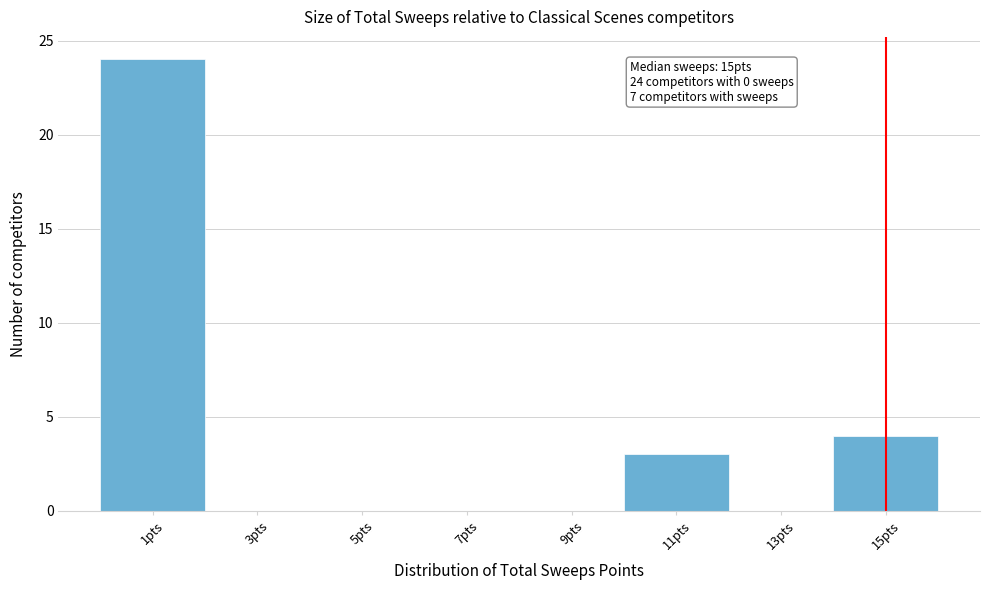

Over which range of the x-axis is the bar tallest?

0 to 2